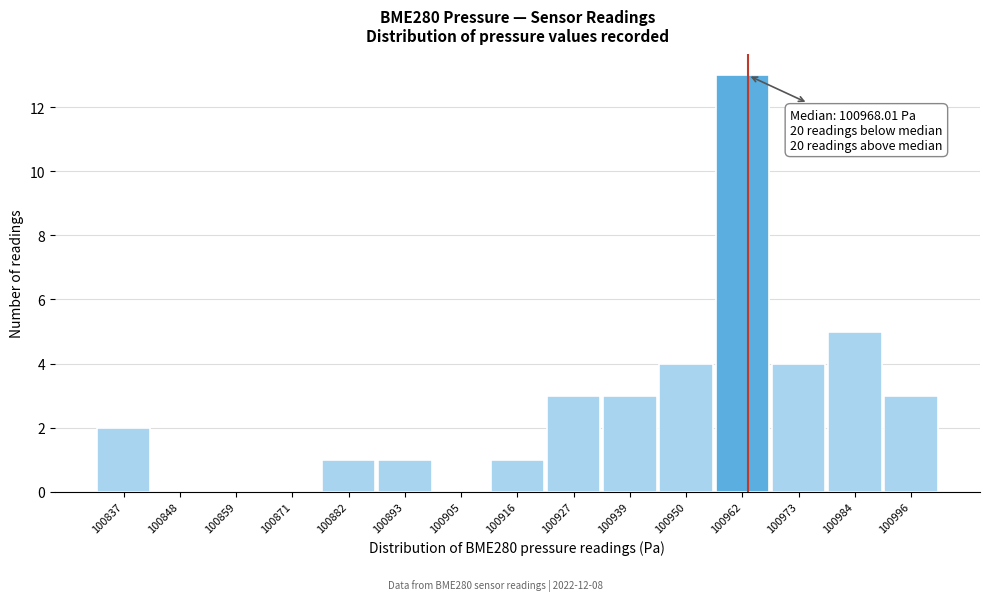

Reading right to left, what are all the values shown in this chart?

100996=3	100984=5	100973=4	100962=13	100950=4	100939=3	100927=3	100916=1	100905=0	100893=1	100882=1	100871=0	100859=0	100848=0	100837=2